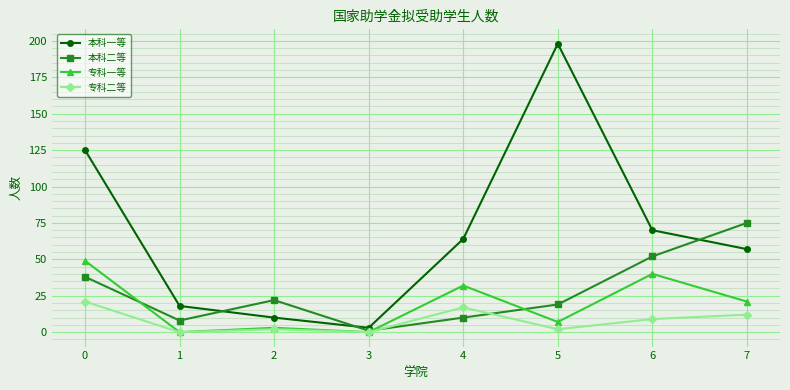

How many interior local peaks does the 本科一等 series have?

1